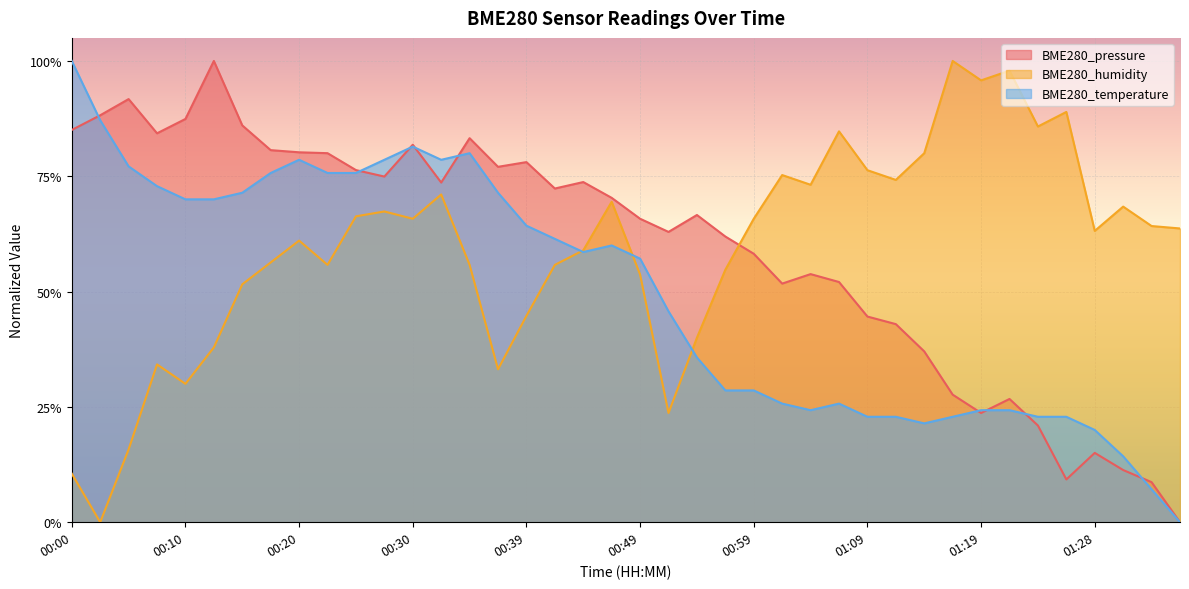

Reading right to left, extract all data points from this chart.

BME280_pressure: 01:36=0.0	01:33=0.1	01:31=0.1	01:28=0.2	01:26=0.1	01:23=0.2	01:21=0.3	01:19=0.2	01:16=0.3	01:14=0.4	01:11=0.4	01:09=0.4	01:06=0.5	01:04=0.5	01:01=0.5	00:59=0.6	00:56=0.6	00:54=0.7	00:52=0.6	00:49=0.7	00:47=0.7	00:44=0.7	00:42=0.7	00:39=0.8	00:37=0.8	00:34=0.8	00:32=0.7	00:30=0.8	00:27=0.7	00:25=0.8	00:22=0.8	00:20=0.8	00:17=0.8	00:15=0.9	00:12=1.0	00:10=0.9	00:08=0.8	00:05=0.9	00:03=0.9	00:00=0.9
BME280_humidity: 01:36=0.6	01:33=0.6	01:31=0.7	01:28=0.6	01:26=0.9	01:23=0.9	01:21=1.0	01:19=1.0	01:16=1.0	01:14=0.8	01:11=0.7	01:09=0.8	01:06=0.8	01:04=0.7	01:01=0.8	00:59=0.7	00:56=0.5	00:54=0.4	00:52=0.2	00:49=0.5	00:47=0.7	00:44=0.6	00:42=0.6	00:39=0.4	00:37=0.3	00:34=0.6	00:32=0.7	00:30=0.7	00:27=0.7	00:25=0.7	00:22=0.6	00:20=0.6	00:17=0.6	00:15=0.5	00:12=0.4	00:10=0.3	00:08=0.3	00:05=0.2	00:03=0.0	00:00=0.1
BME280_temperature: 01:36=0.0	01:33=0.1	01:31=0.1	01:28=0.2	01:26=0.2	01:23=0.2	01:21=0.2	01:19=0.2	01:16=0.2	01:14=0.2	01:11=0.2	01:09=0.2	01:06=0.3	01:04=0.2	01:01=0.3	00:59=0.3	00:56=0.3	00:54=0.4	00:52=0.5	00:49=0.6	00:47=0.6	00:44=0.6	00:42=0.6	00:39=0.6	00:37=0.7	00:34=0.8	00:32=0.8	00:30=0.8	00:27=0.8	00:25=0.8	00:22=0.8	00:20=0.8	00:17=0.8	00:15=0.7	00:12=0.7	00:10=0.7	00:08=0.7	00:05=0.8	00:03=0.9	00:00=1.0